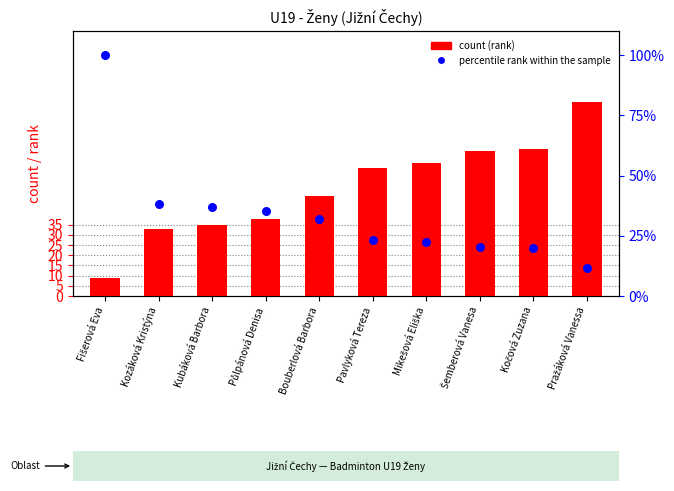

Is the value of count (Dvouhra rank) at Pražáková Vanessa greater than the value of percentile rank within the sample at Šemberová Vanesa?

Yes